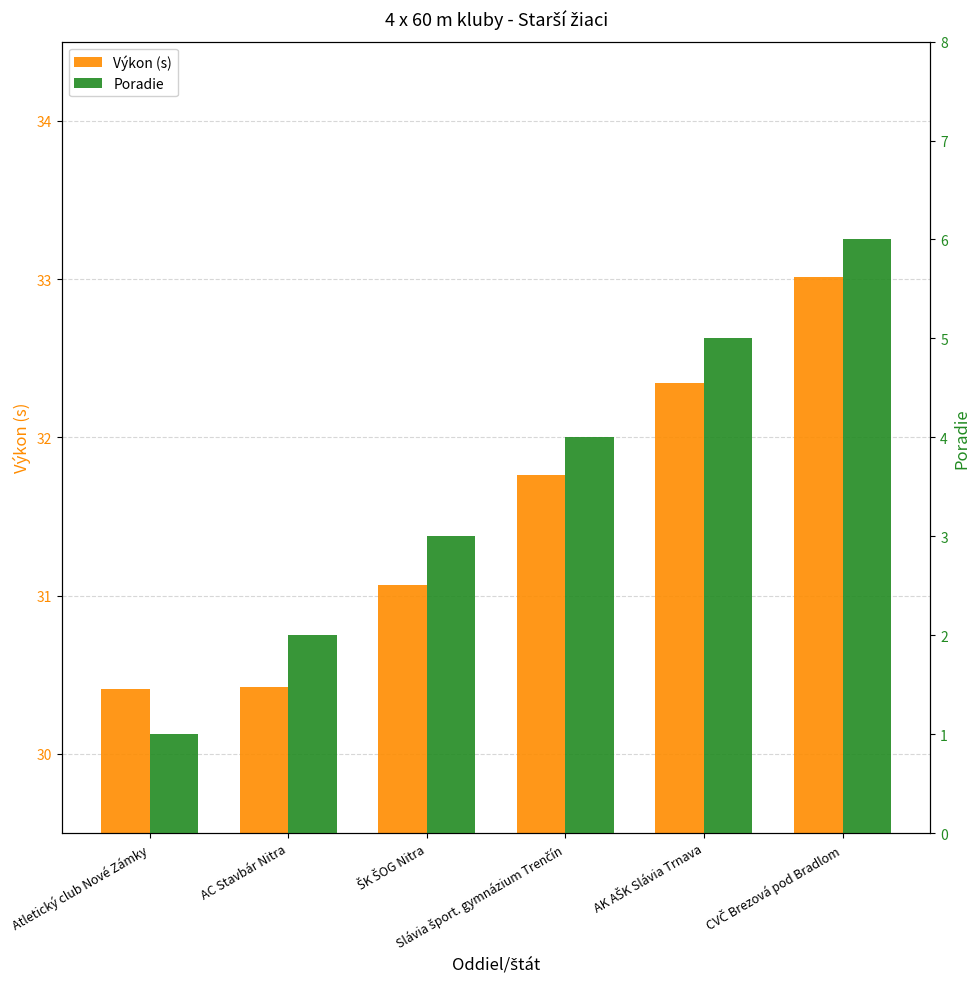

Which series has the largest total across all categories?

Výkon (s)